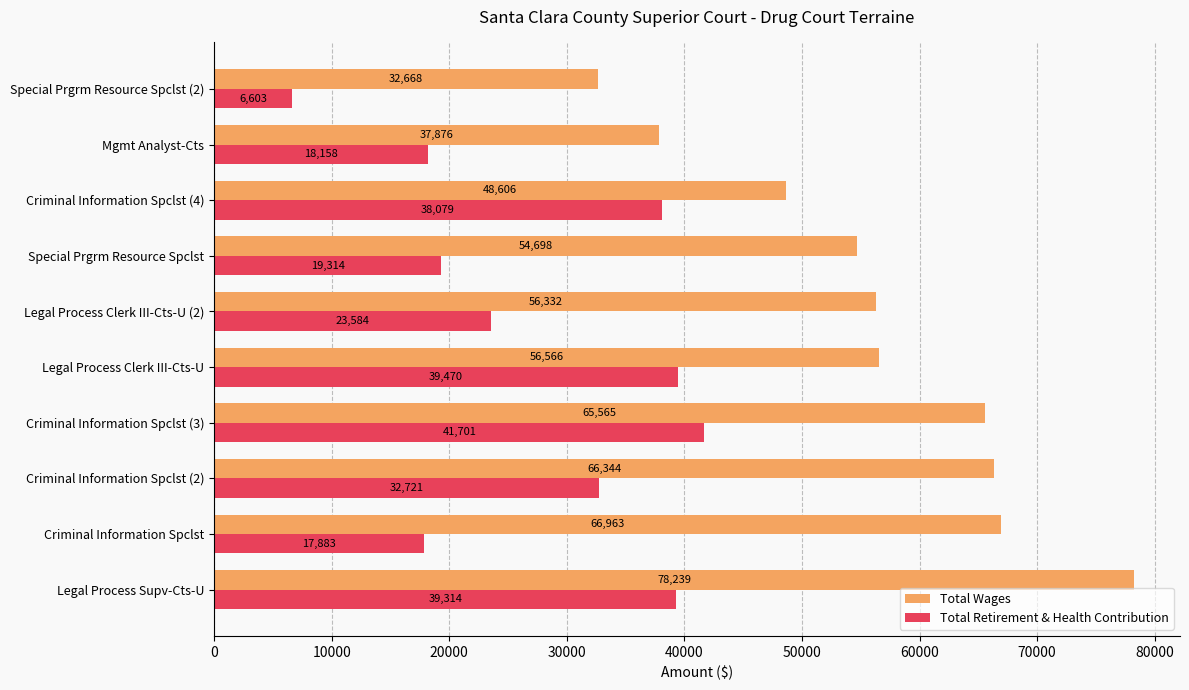

Rank the series by their maximum value, from highest to lowest.

Total Wages, Total Retirement & Health Contribution